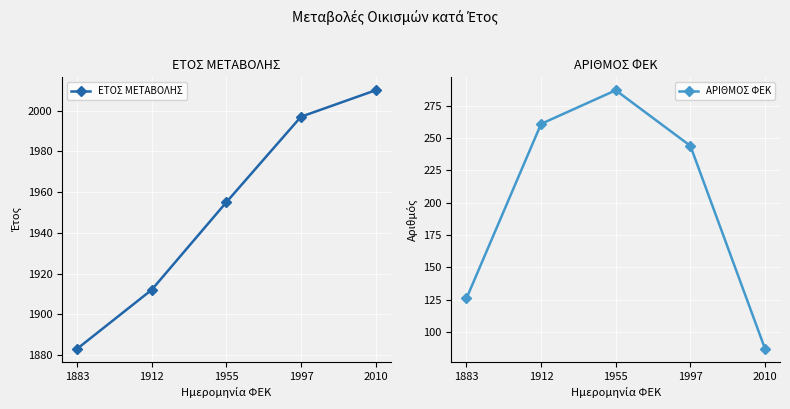

What is the value of the ΑΡΙΘΜΟΣ ΦΕΚ point at the 2nd from the left?

261